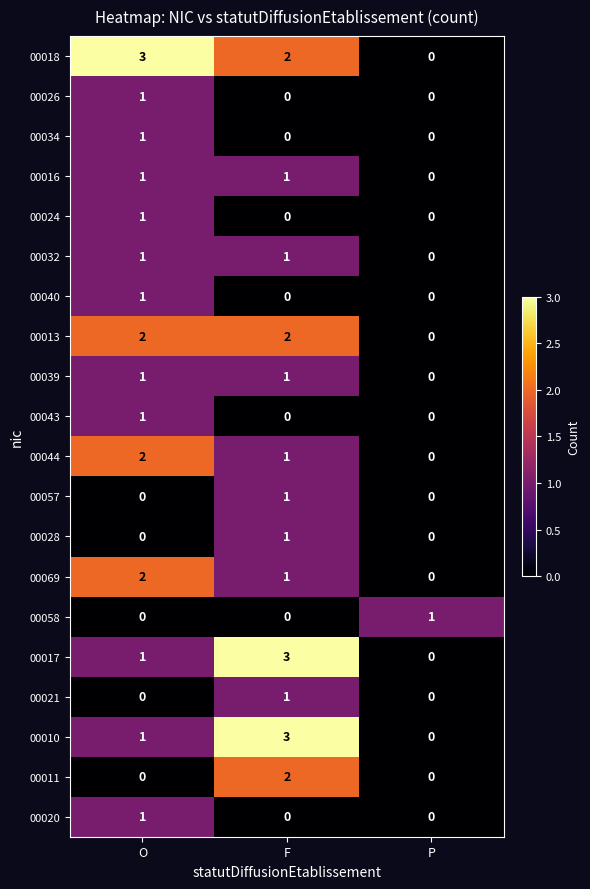

The value of 00040 at P is 0. True or false?

True